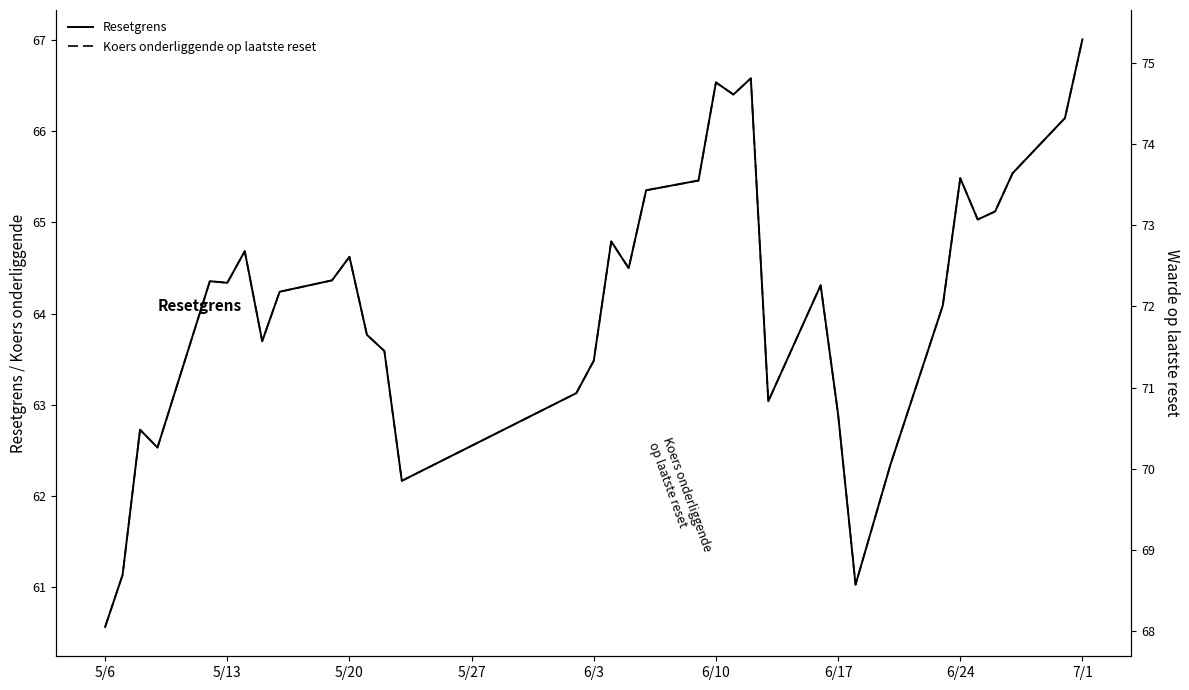

True or false: Koers onderliggende op laatste reset and Resetgrens cross at least once.

False